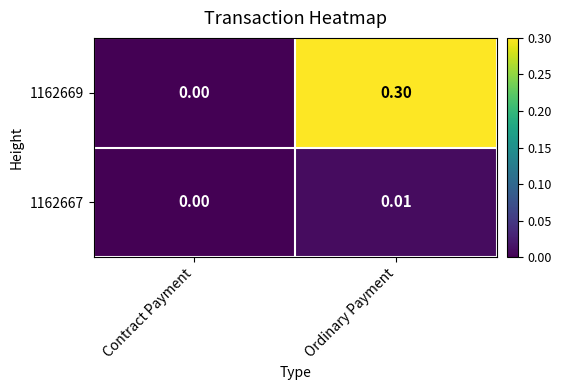

What is the spread (max minus min) of values at Ordinary Payment?

0.3